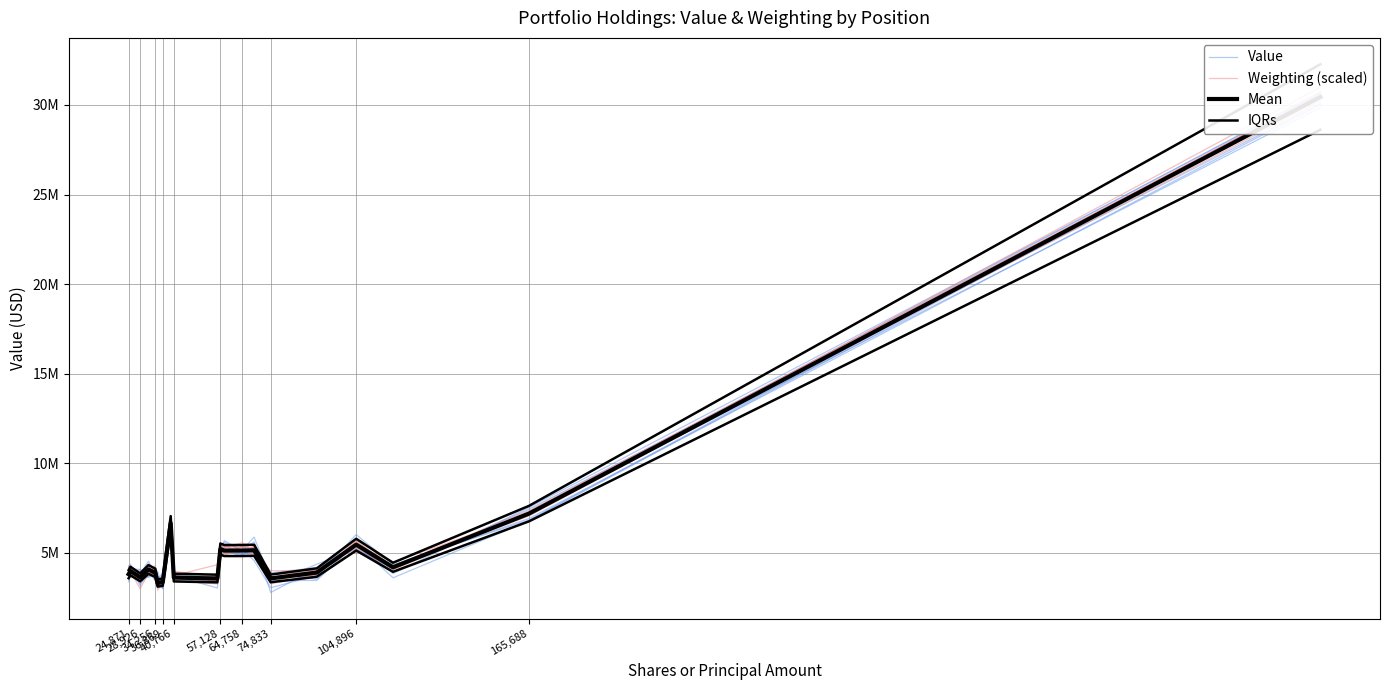

Reading left to right, list all the values displayed in this chart.

Value: 3965014.2	3948520.7	3833306.6	4536909.0	3816754.0	3248758.9	3841763.8	6886230.4	3486157.7	3734768.0	5074974.7	4994281.1	5206588.7	4574015.9	3060524.7	3735313.7	5159150.7	4294274.2	6923592.8	30016308.9
Weighting (scaled): 3619859.3	4147749.5	3870977.7	3917099.2	4079566.4	3402086.6	3530961.3	7034092.4	3577642.6	3422685.0	5034919.7	4971295.8	5119037.5	5215226.6	3631904.9	4068000.8	5466190.1	4491056.9	7144086.4	30984033.8
Mean: 3816000.0	3990000.0	3639000.0	4080000.0	3887000.0	3319000.0	3368000.0	6656000.0	3627000.0	3572000.0	5214000.0	5134000.0	5134000.0	5148000.0	3578000.0	3904000.0	5463000.0	4200000.0	7196000.0	30440000.0
IQRs: 3587040.0	3750600.0	3420660.0	3835200.0	3653780.0	3119860.0	3165920.0	6256640.0	3409380.0	3357680.0	4901160.0	4825960.0	4825960.0	4839120.0	3363320.0	3669760.0	5135220.0	3948000.0	6764240.0	28613600.0